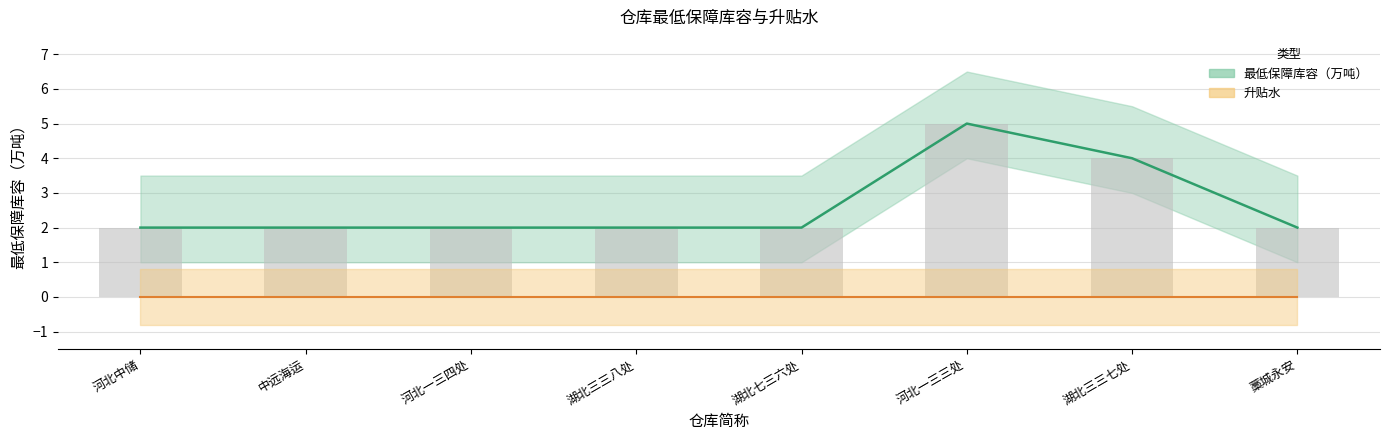

Which has a higher value, 河北中储 or 河北一三四处?

河北中储